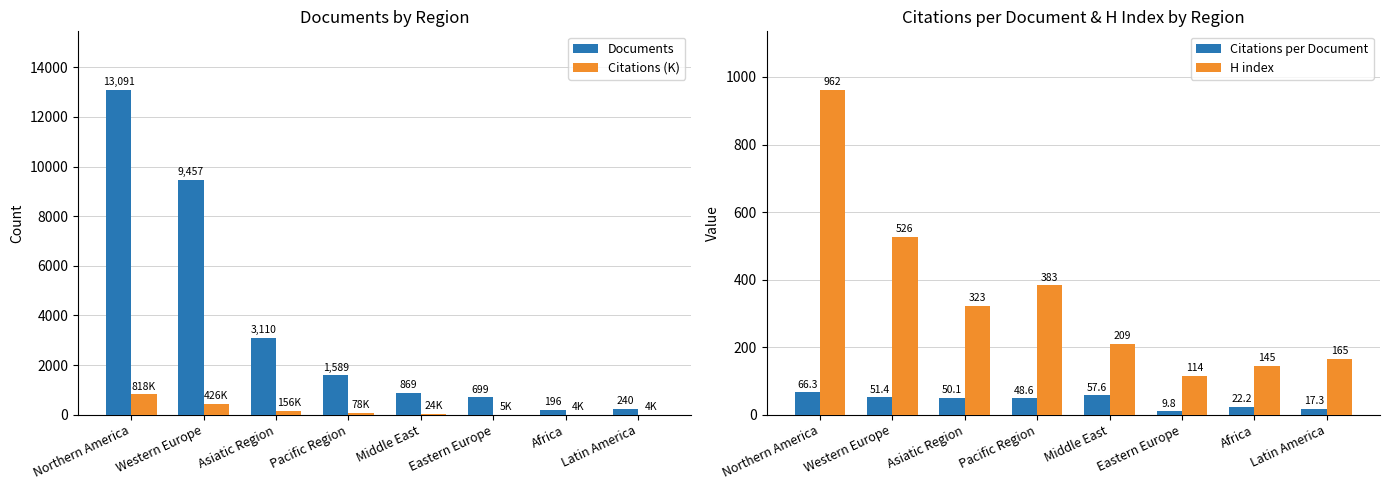

What is the value of the H index bar at the 2nd from the left?

526.0